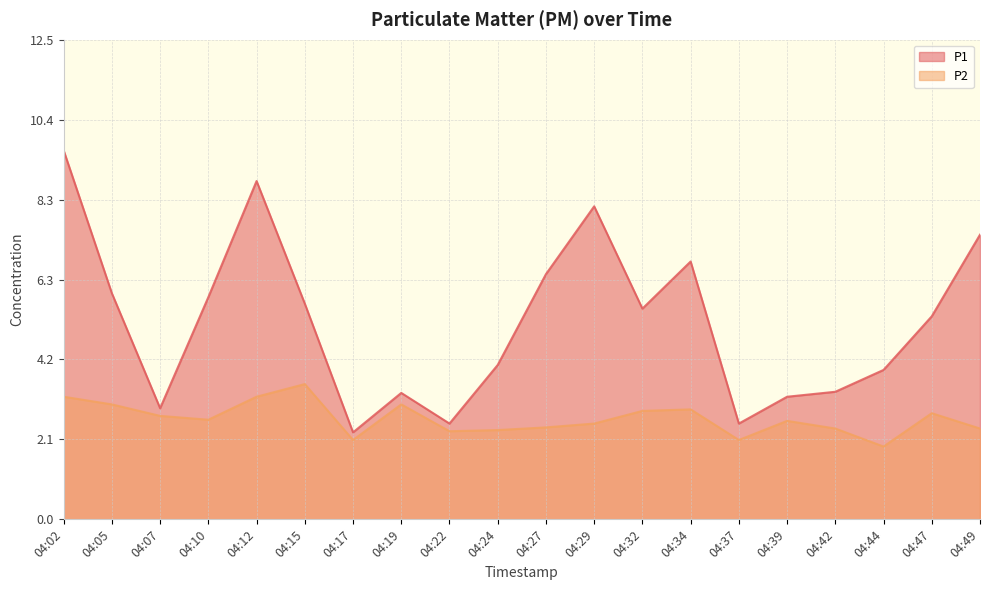

List the series in order of their overall mean, lowest first.

P2, P1